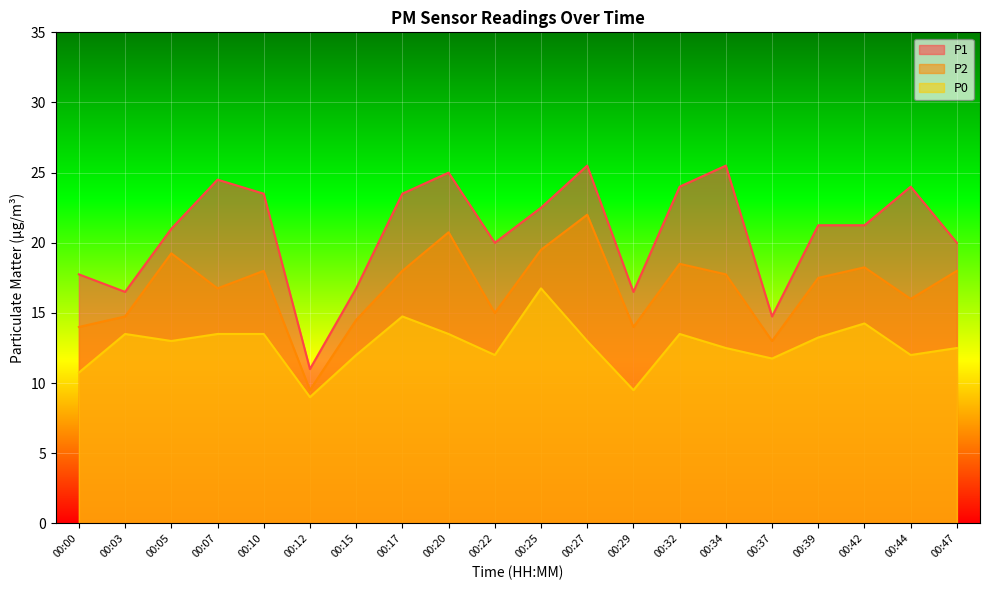

What is the total value across all series at 00:34?

55.8